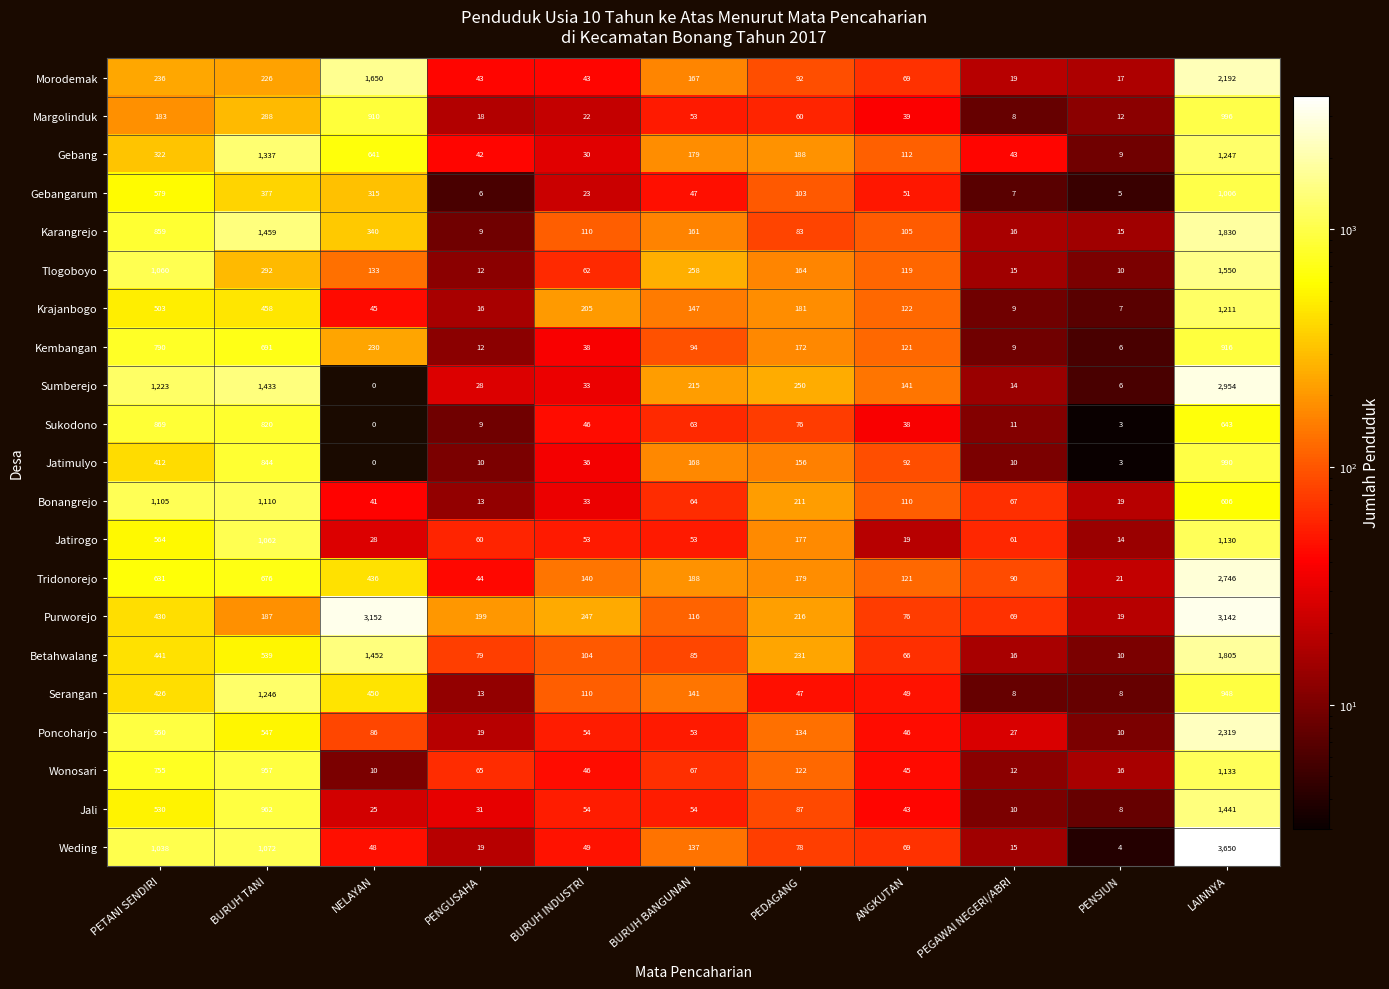

How many categories are shown in the chart?

11